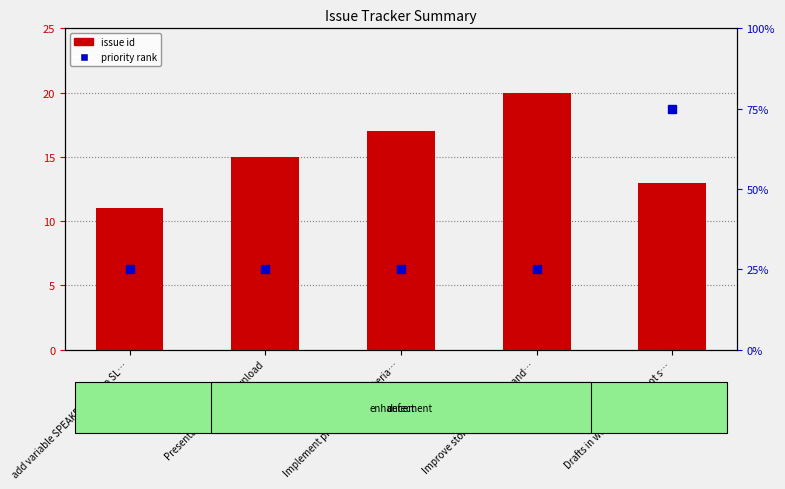

Does the chart contain any negative values?

No